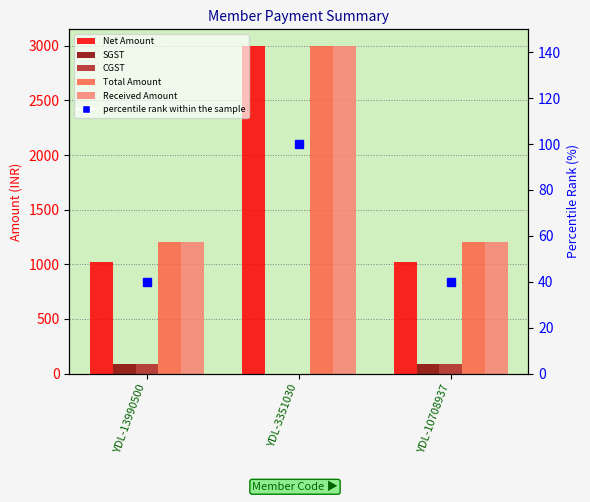

The value of Total Amount at YDL-10708937 is 1920.8. True or false?

False